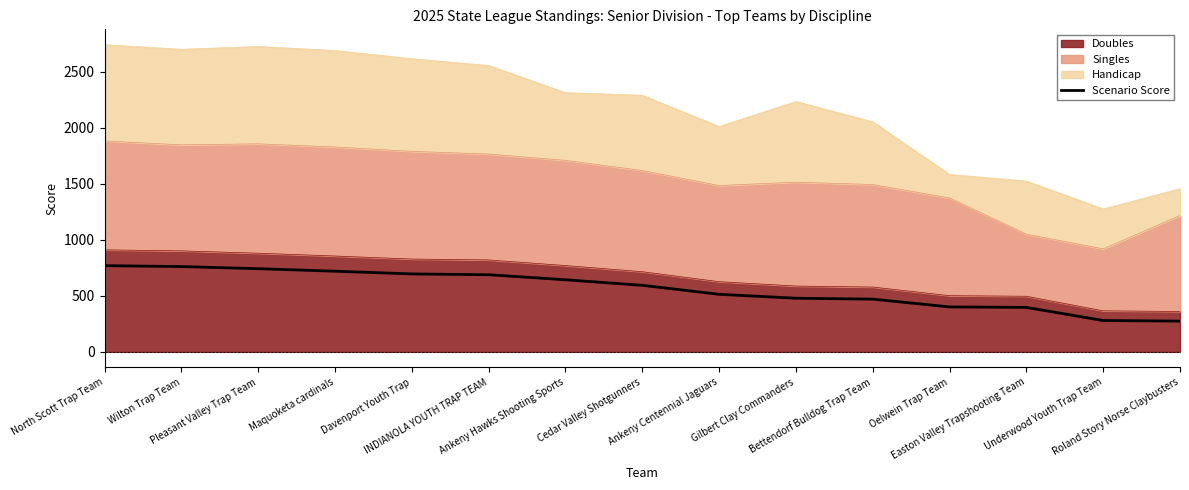

What is the minimum value shown in the chart?

274.0